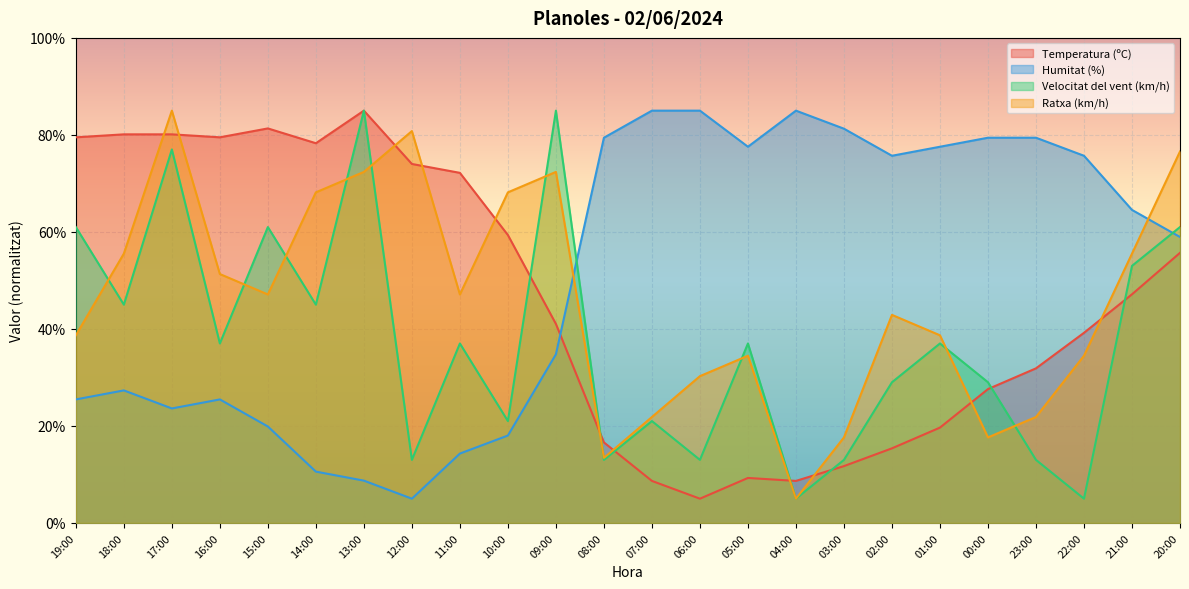

Where is the first local maximum for Temperatura (ºC)?

15:00